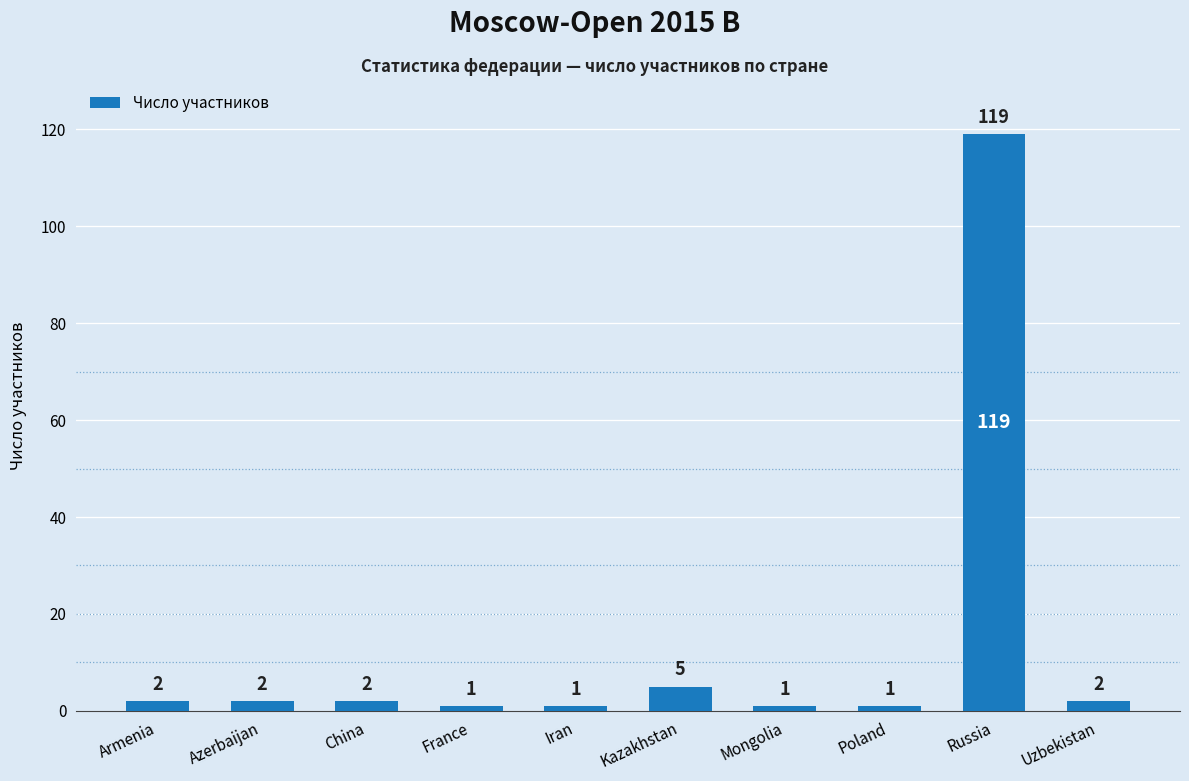

Reading left to right, transcribe all the data shown in this chart.

2	2	2	1	1	5	1	1	119	2